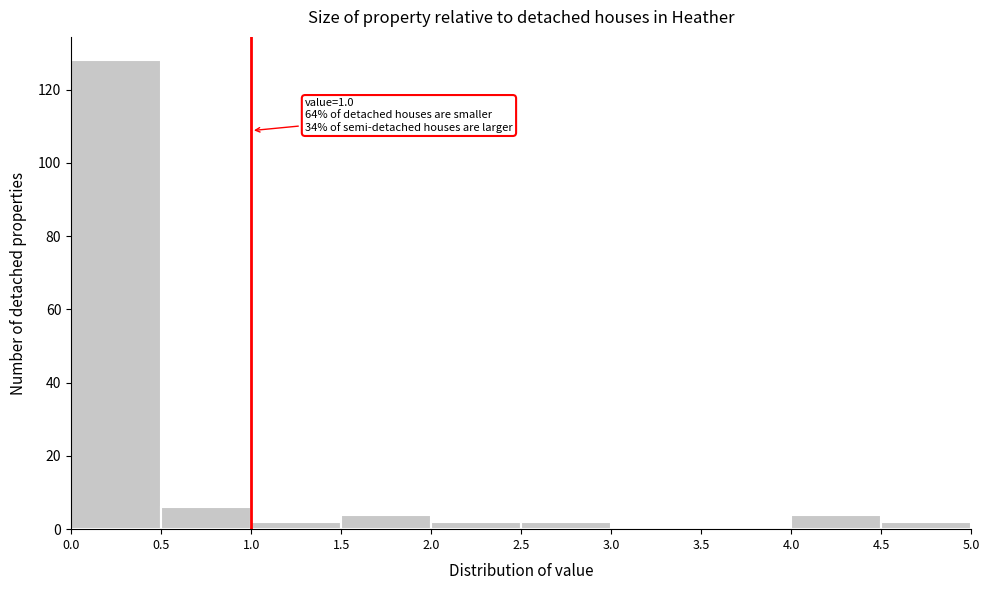

Over which range of the x-axis is the bar tallest?

0.0 to 0.5